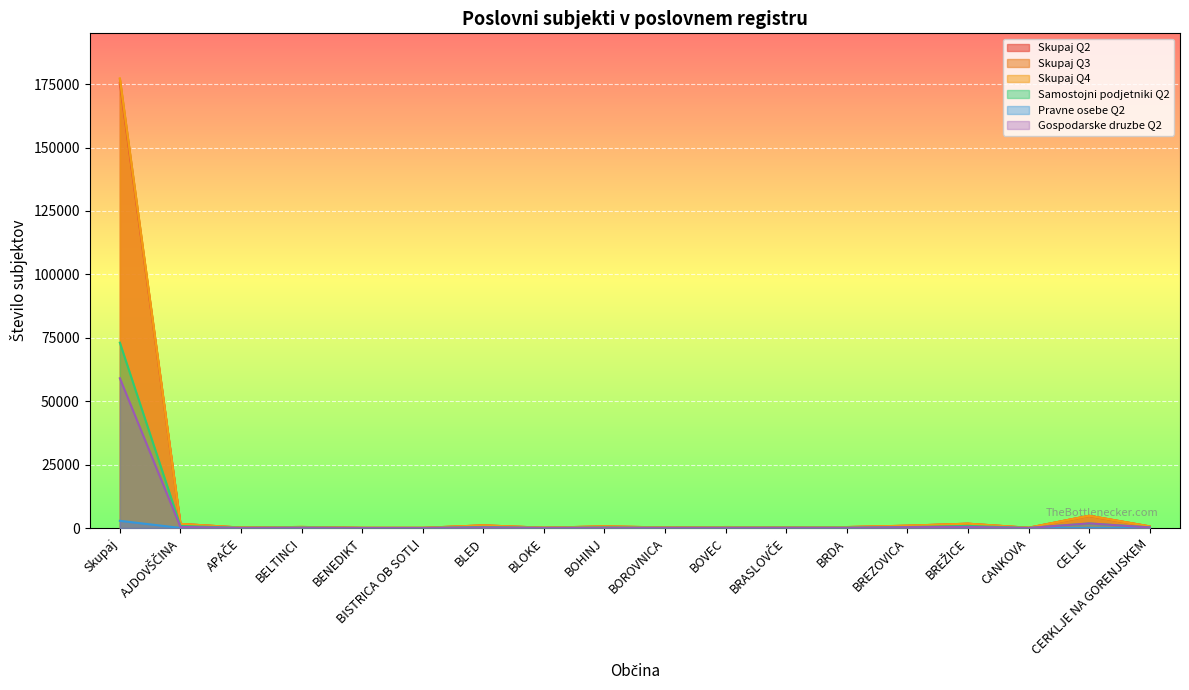

Which category has the highest value in the Samostojni podjetniki Q2 series?

Skupaj